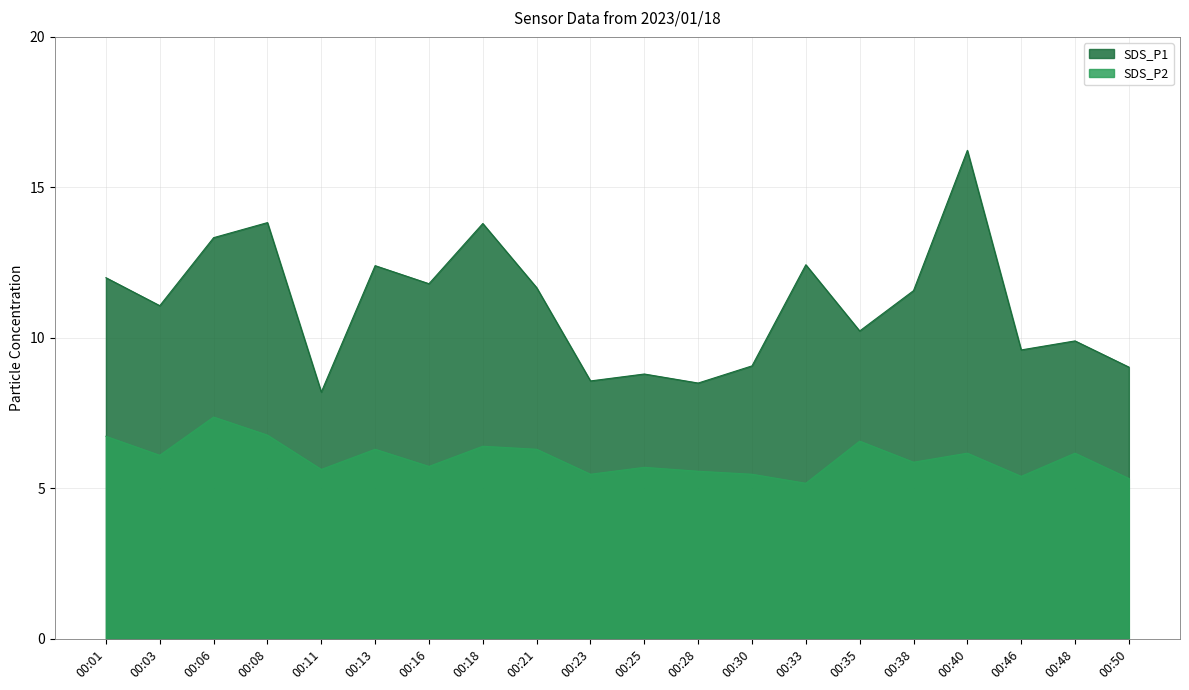

True or false: SDS_P1 and SDS_P2 intersect in this chart.

False